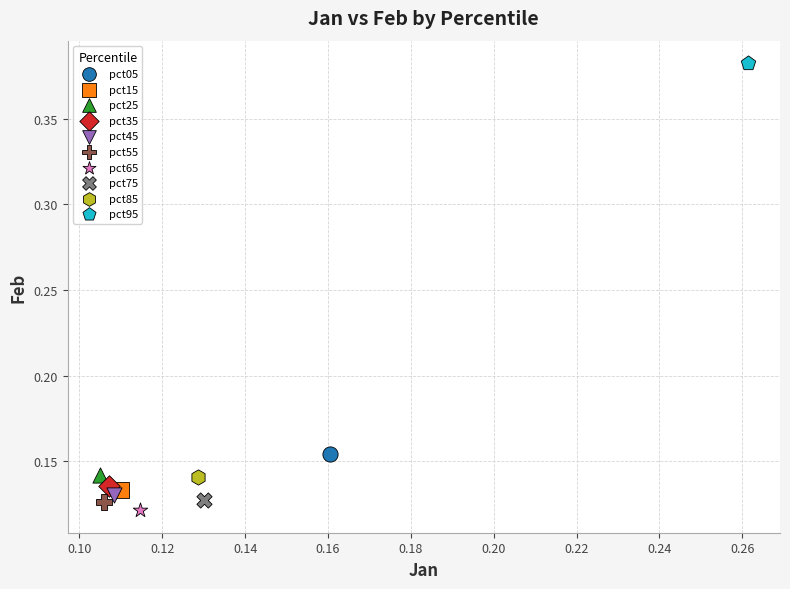

What are all the series names shown in the legend?

pct05, pct15, pct25, pct35, pct45, pct55, pct65, pct75, pct85, pct95